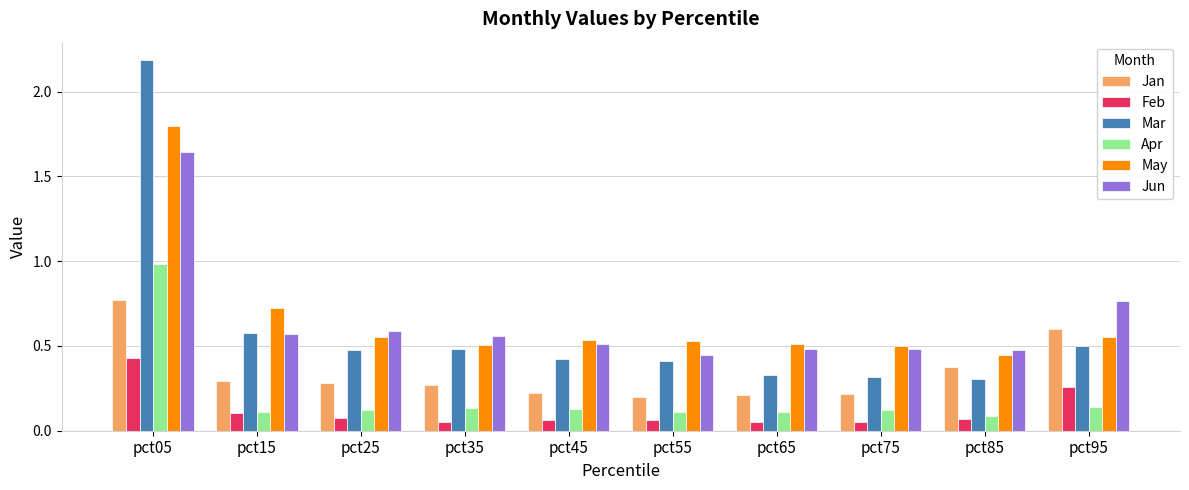

Which series has the widest spread of values?

Mar